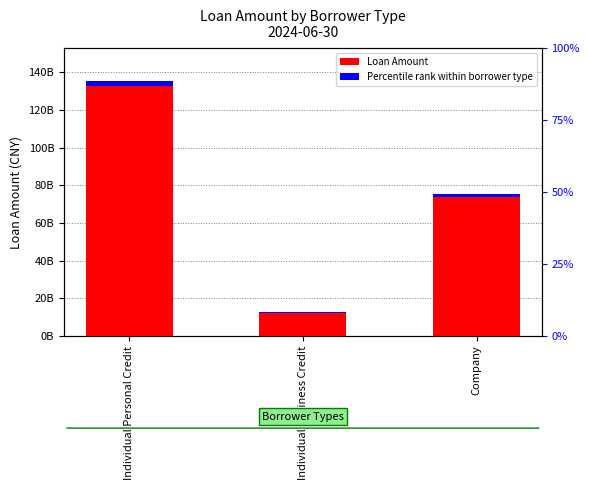

True or false: Loan Amount has a value of 8639783472.0 at Individual Business Credit.

False